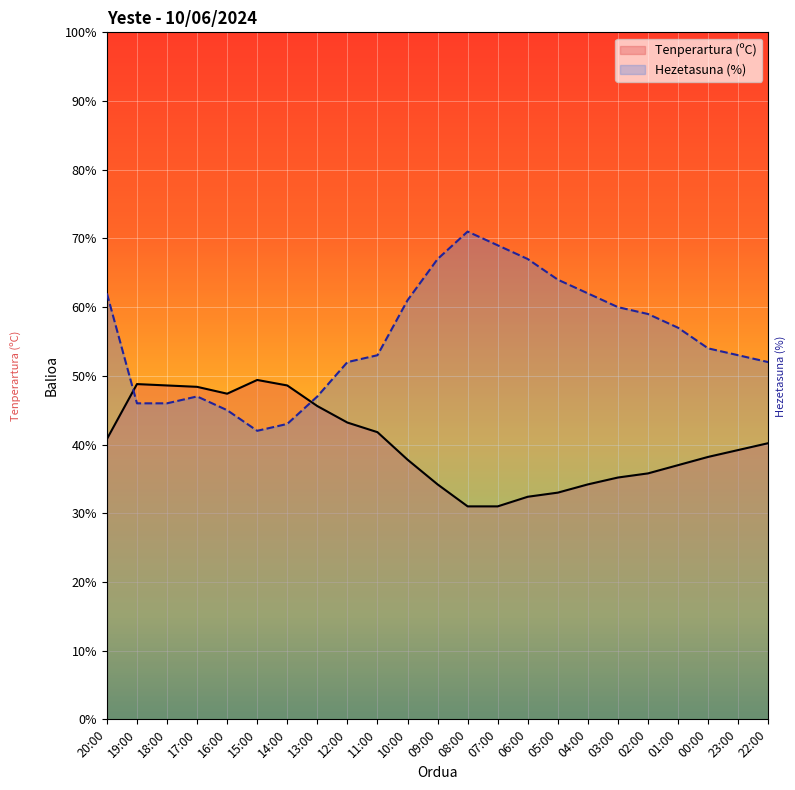

Is it true that Tenperartura (ºC) equals 35.8 at 02:00?

True